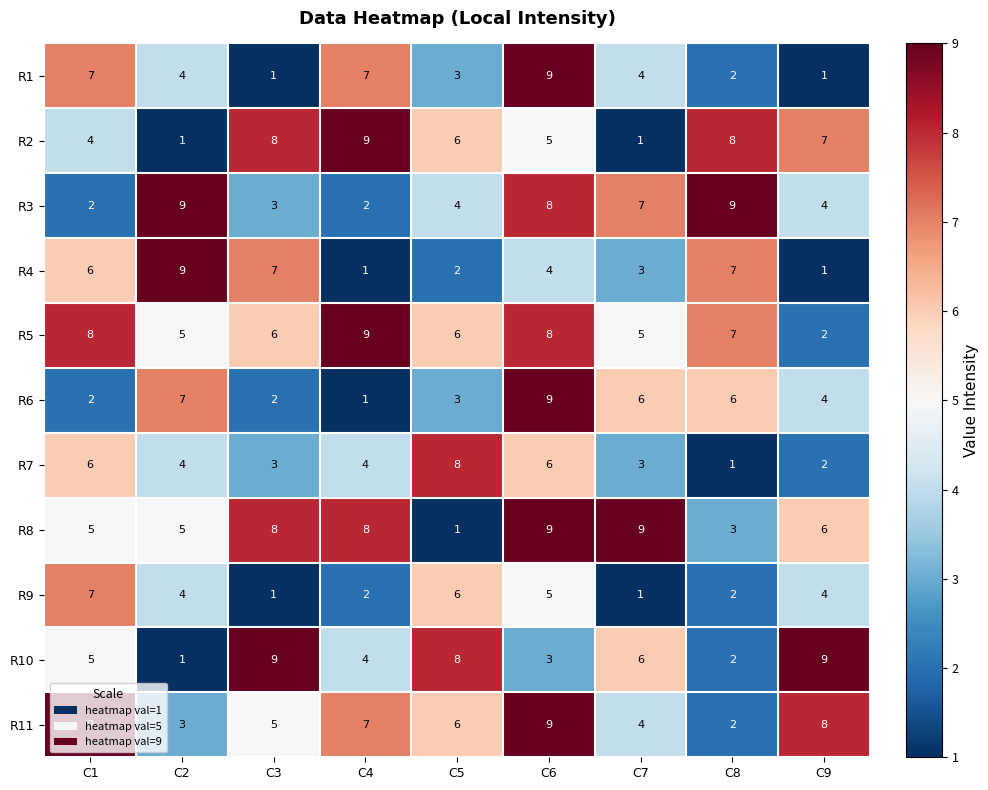

What is the sum of the R1 values at C2 and C3?

5